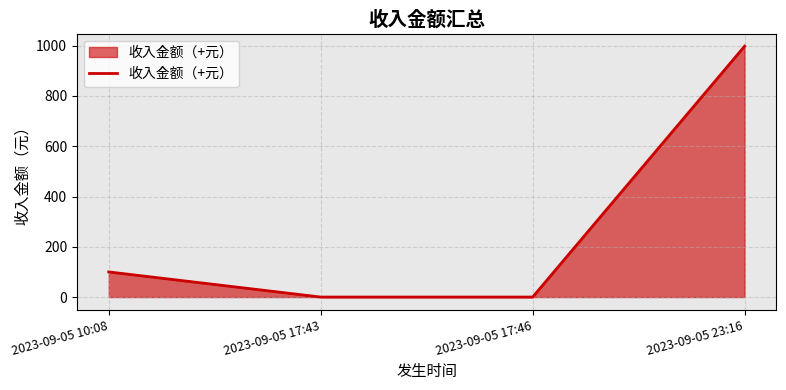

How many categories are shown in the chart?

4